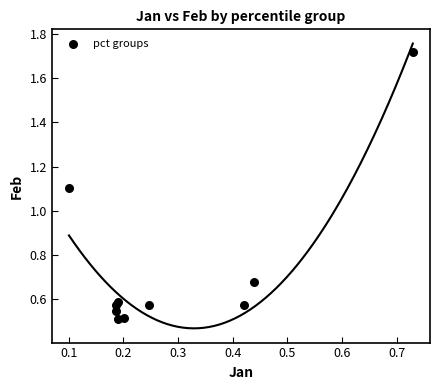

What Y value in the scatter plot is closest to 1?

1.1